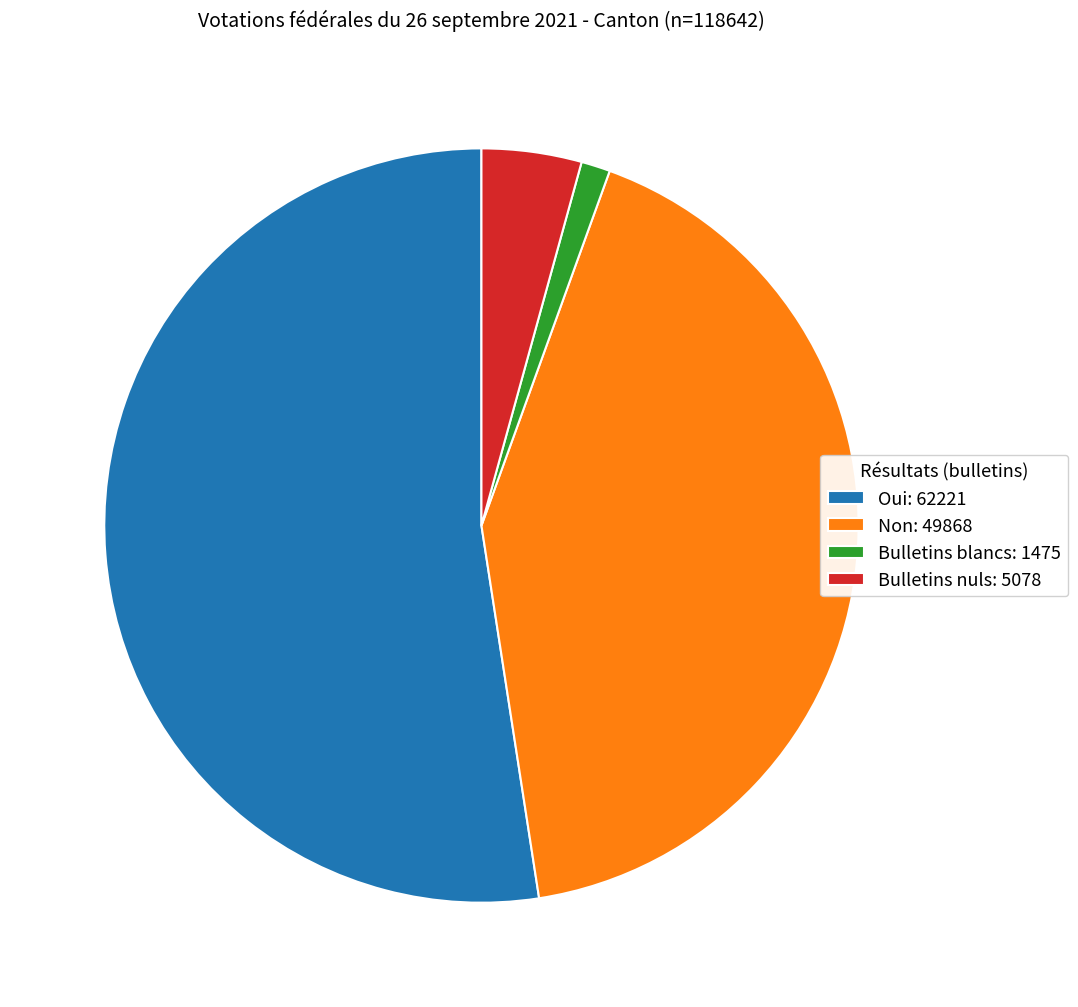

Is the sum of Oui: 62221 and Bulletins blancs: 1475 greater than half?

Yes